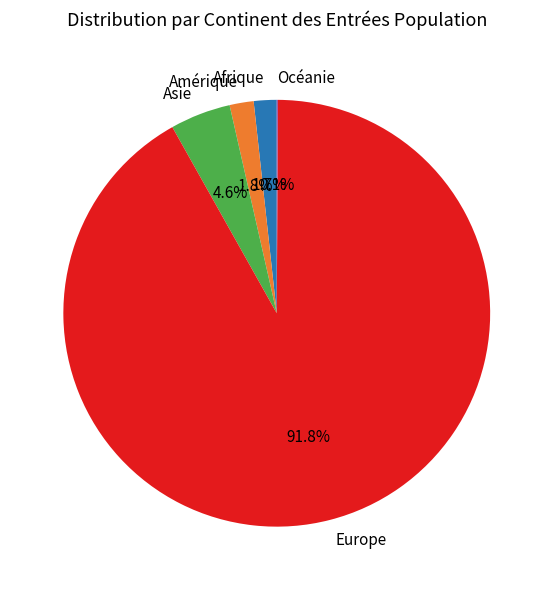

What is the total percentage of Europe and Amérique?

93.6%